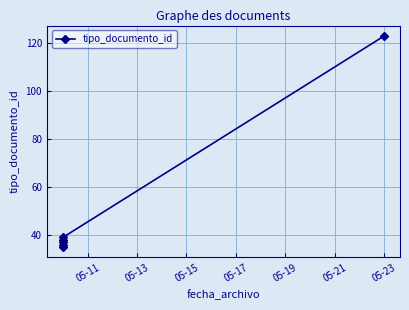

Is this an area chart (filled region under the line)?

No